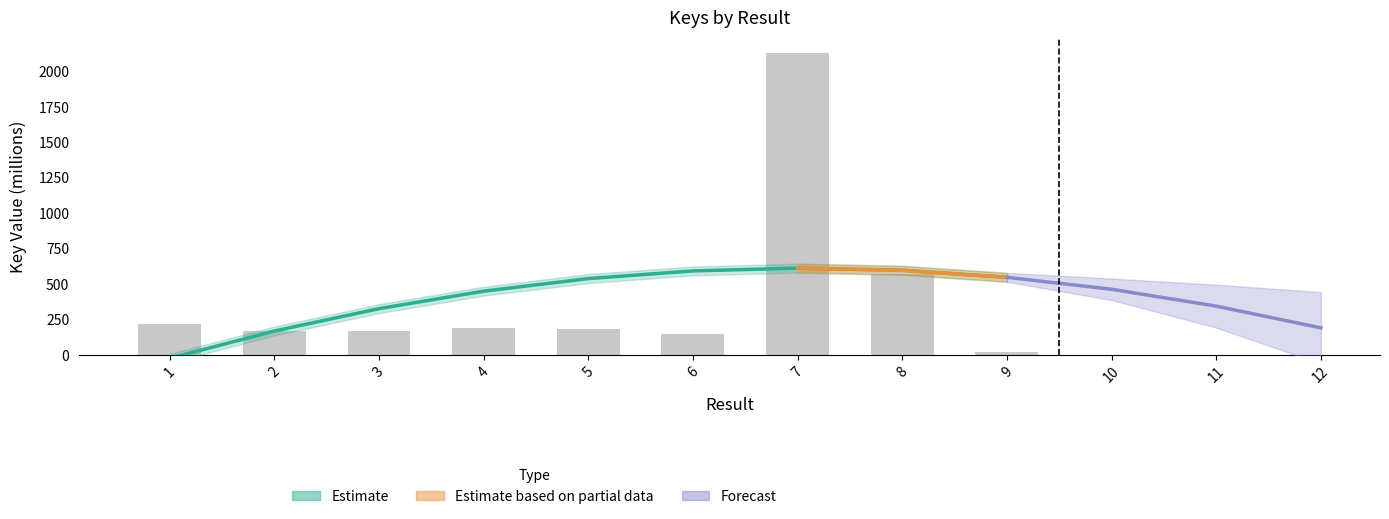

At which category does the chart reach its minimum across all series?

9